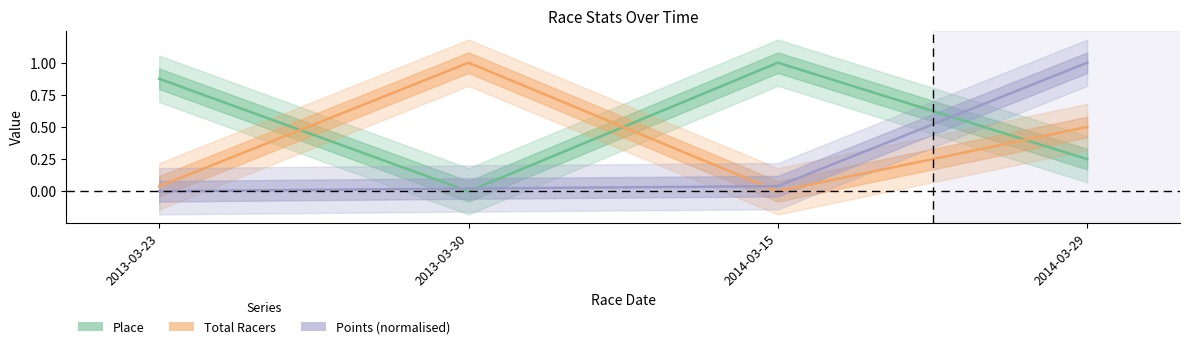

What is the label of the 1st point from the left?

2013-03-23